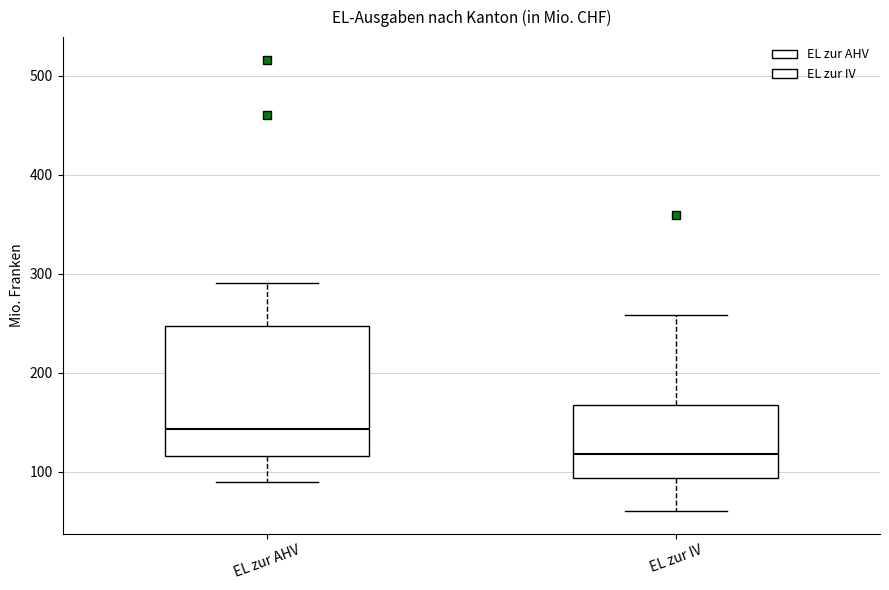

Which box has the lowest median line?

EL zur IV